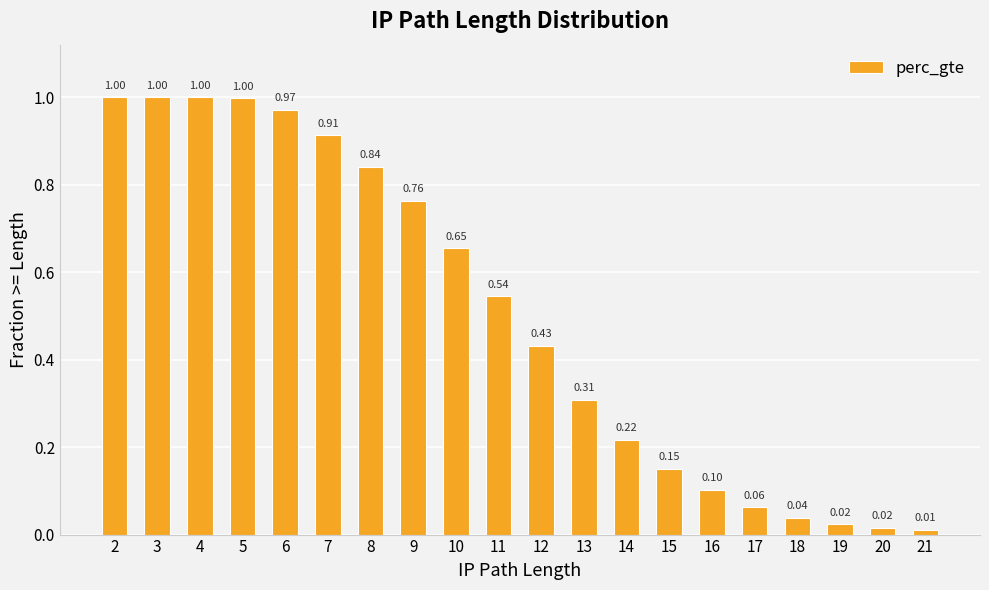

What is the difference between the second highest and second lowest values?

1.0